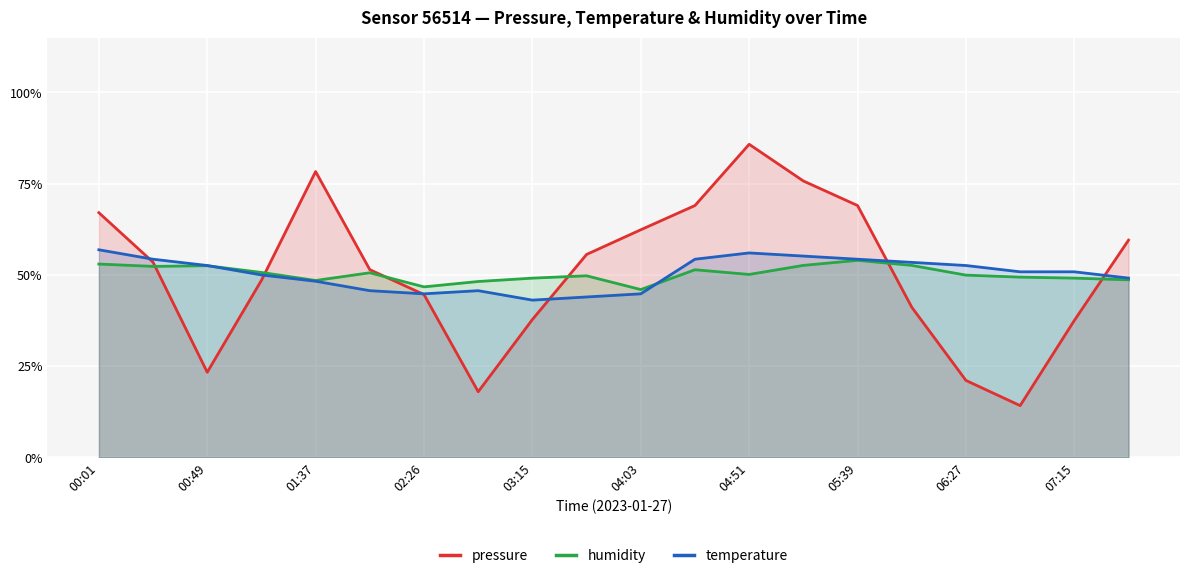

What is the difference between the humidity values at 04:51 and 05:39?

3.9